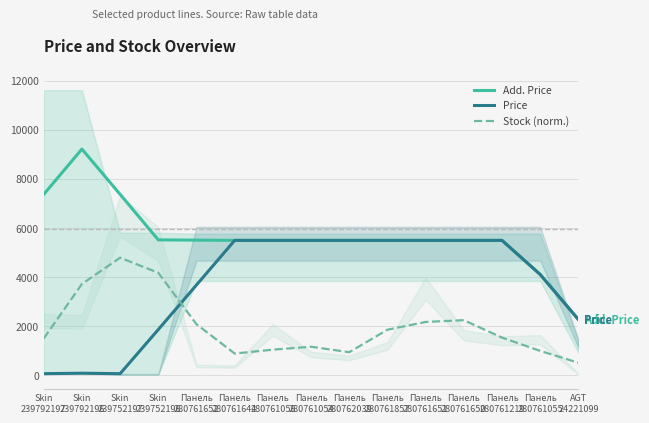

What is the difference between the highest and lowest values at Панель
280761644?

4606.1